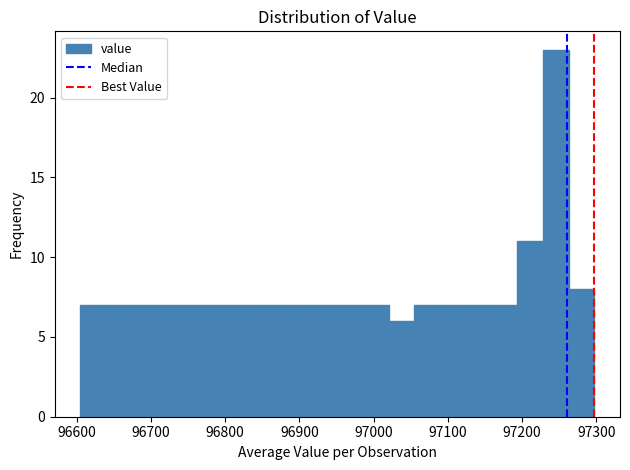

Read against the x-axis, roughly where is the centre of the tallest bar?

97250